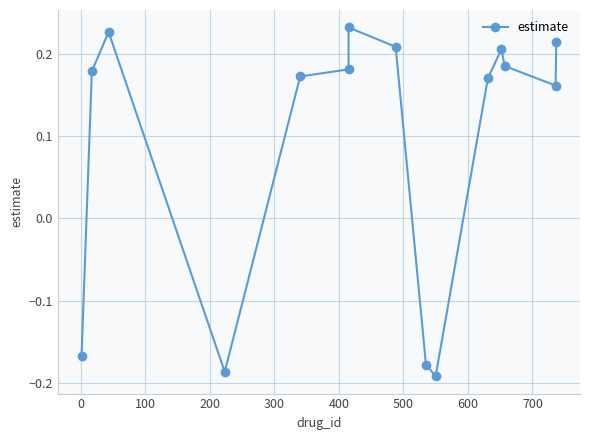

What is the maximum value shown in the chart?

0.2